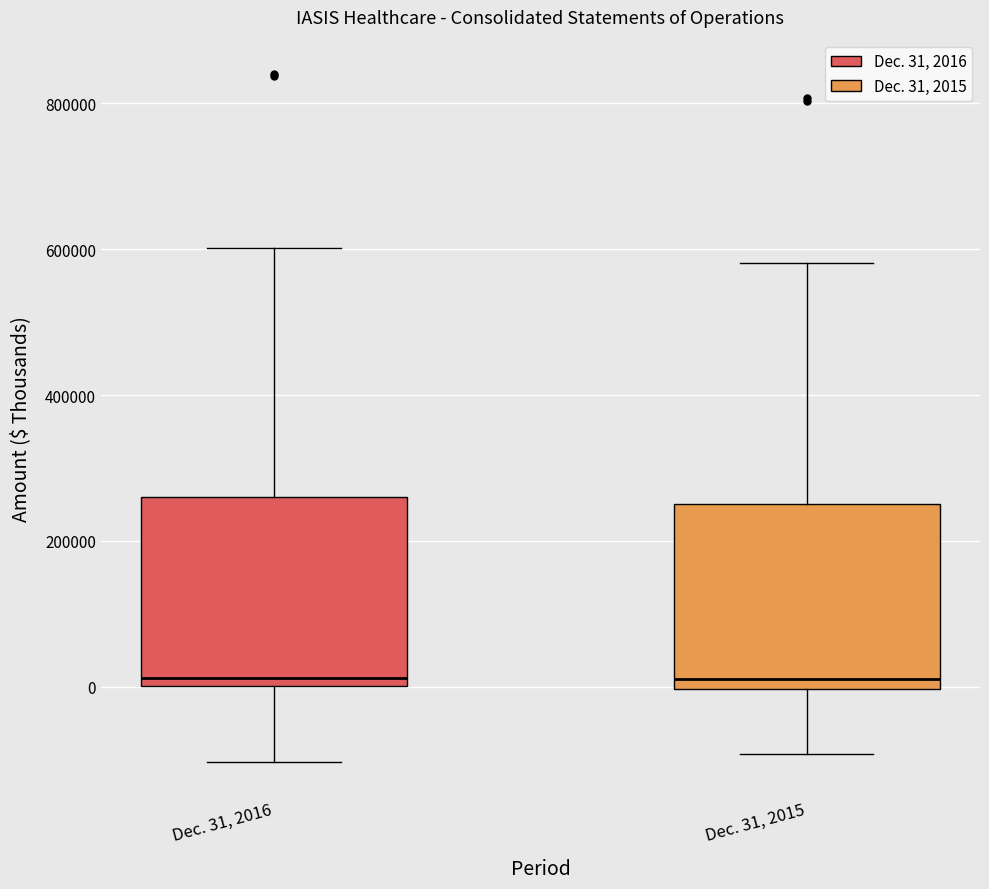

Where is the lower edge of the box for Dec. 31, 2015 on the y-axis? The values are not printed on the chart, so give them approximately, as read against the axis.

0